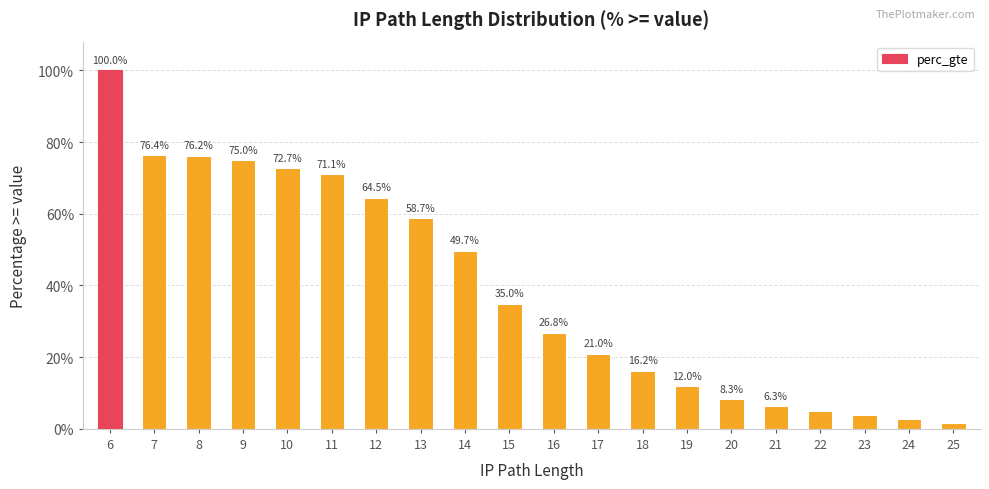

Reading left to right, transcribe all the data shown in this chart.

6=1.0	7=0.8	8=0.8	9=0.7	10=0.7	11=0.7	12=0.6	13=0.6	14=0.5	15=0.3	16=0.3	17=0.2	18=0.2	19=0.1	20=0.1	21=0.1	22=0.0	23=0.0	24=0.0	25=0.0